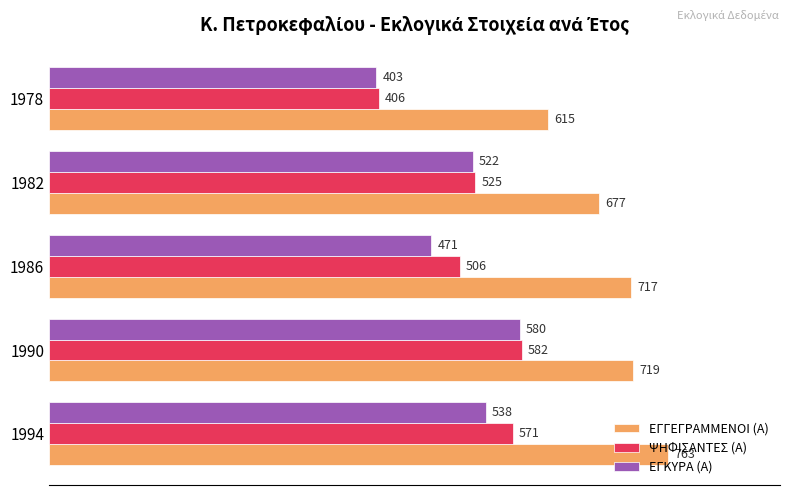

Is it true that ΕΓΚΥΡΑ (Α) equals 471 at 1986?

True